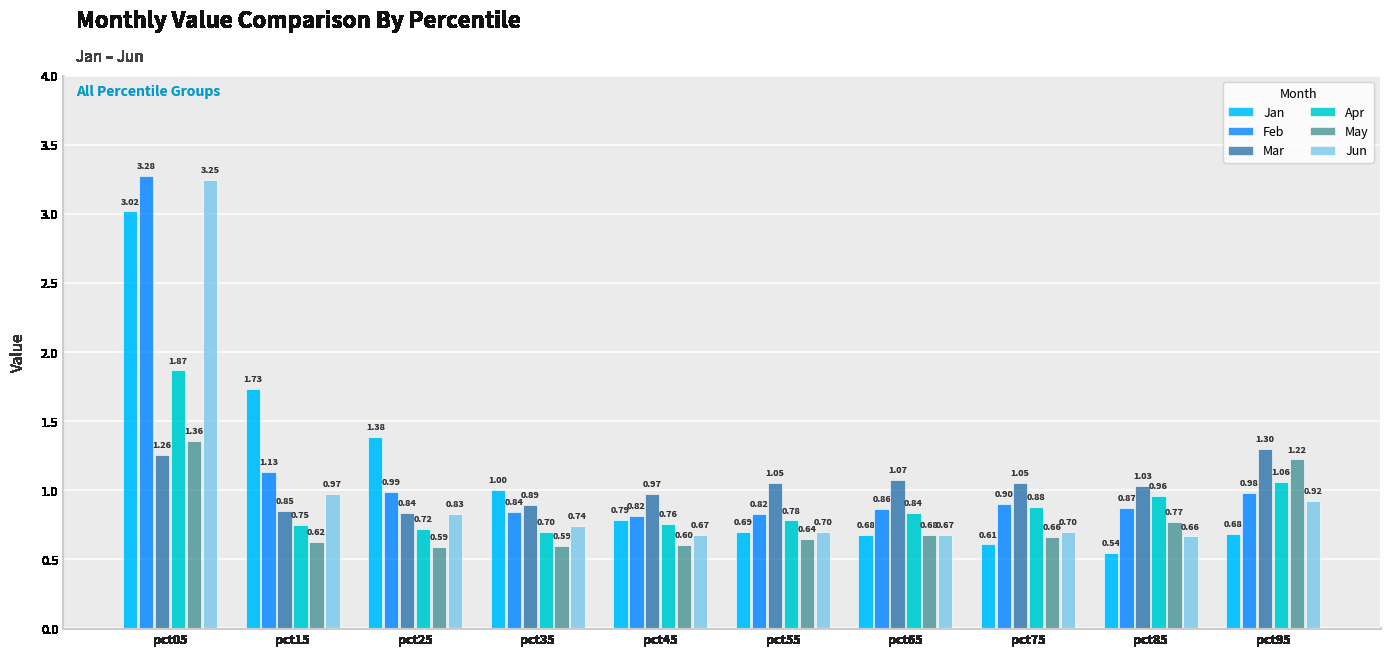

What is the spread (max minus min) of values at pct75?

0.4